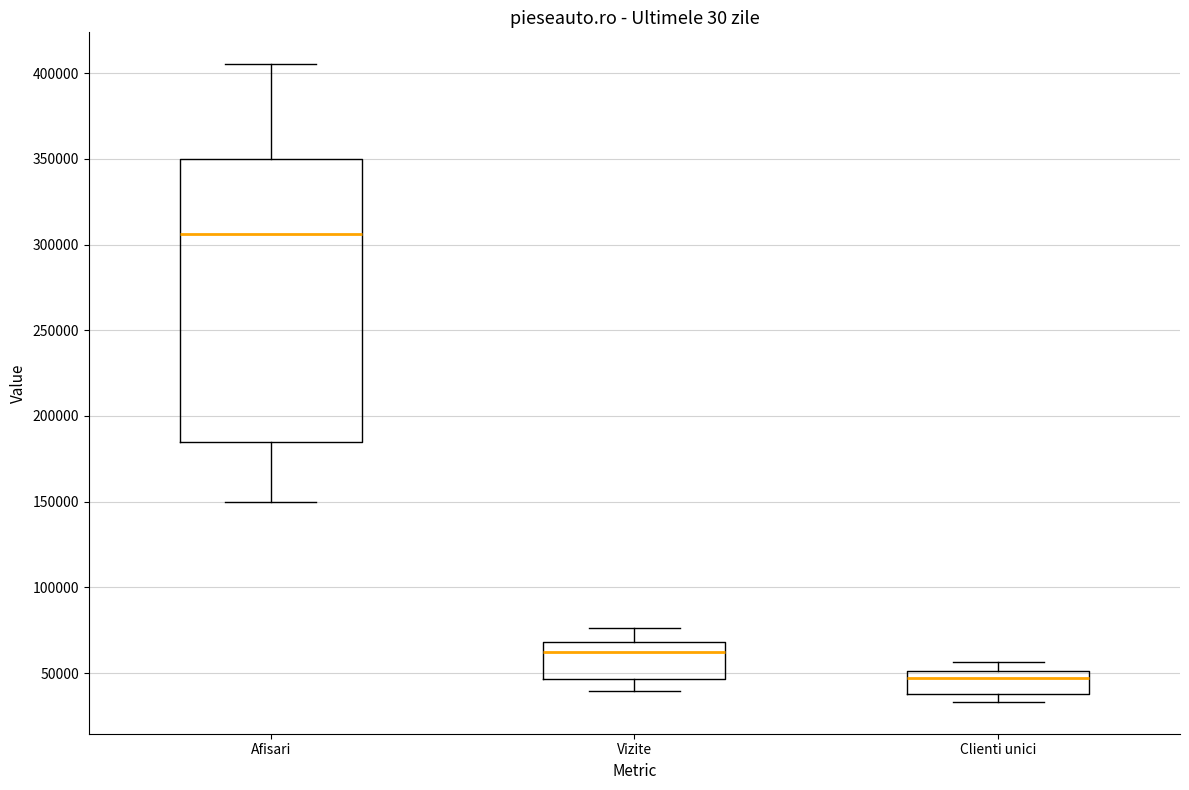

Which box is the tallest, from its lower edge to its upper edge?

Afisari